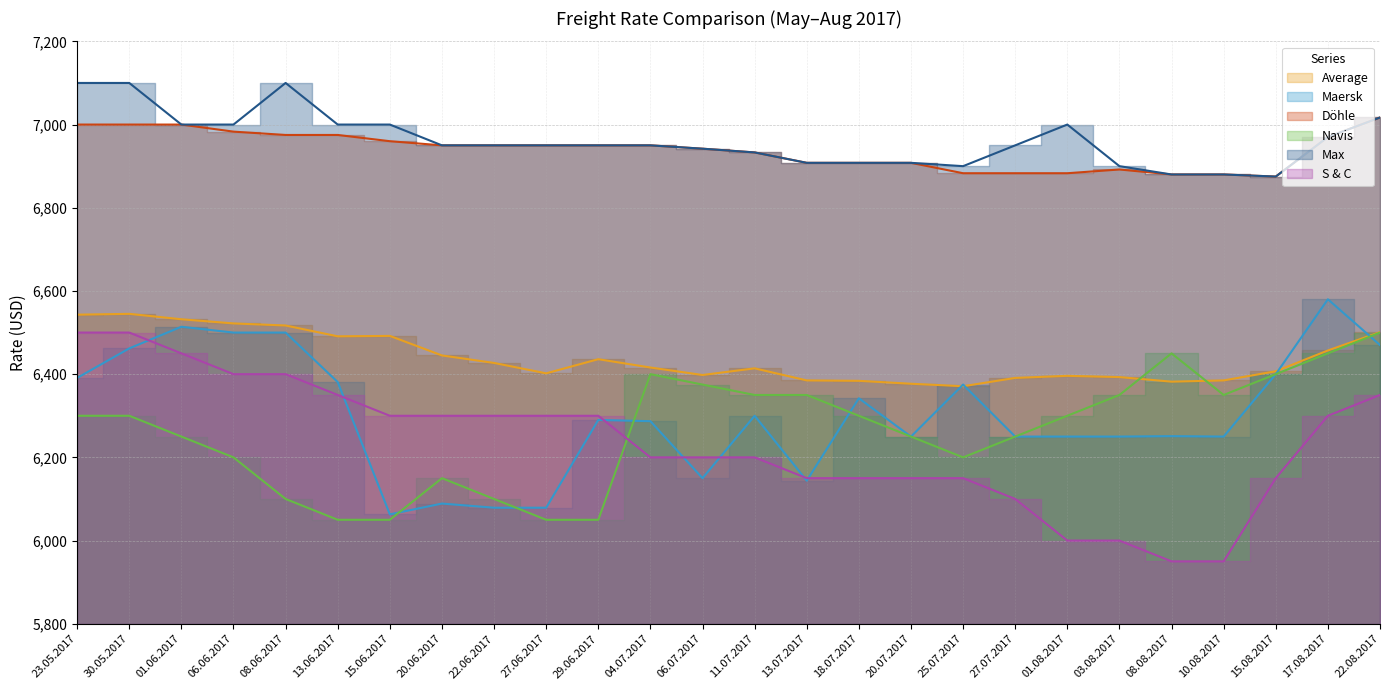

List the series in order of their peak value, highest first.

Max, Döhle, Maersk, Average, Navis, S & C